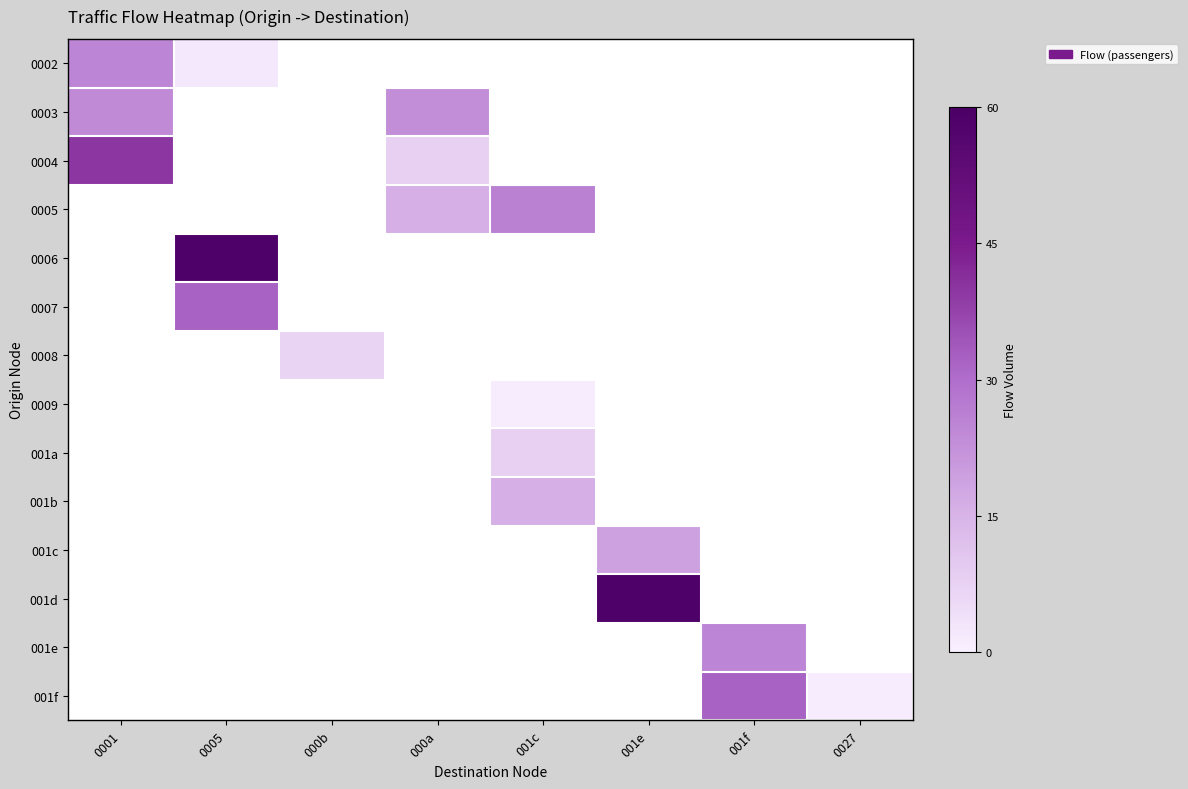

How many distinct data groups are displayed?

14